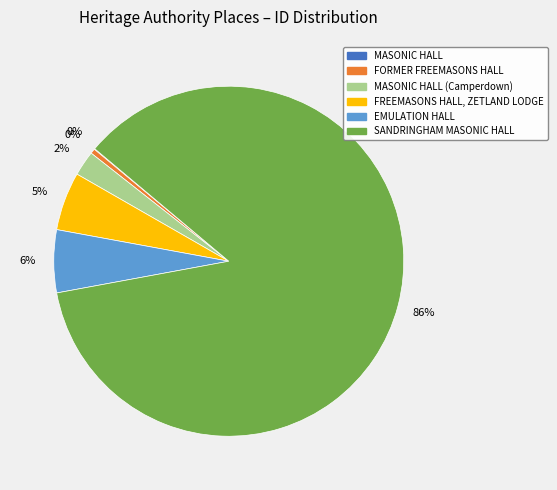

To the nearest percent, what is the average slice percentage?

17%